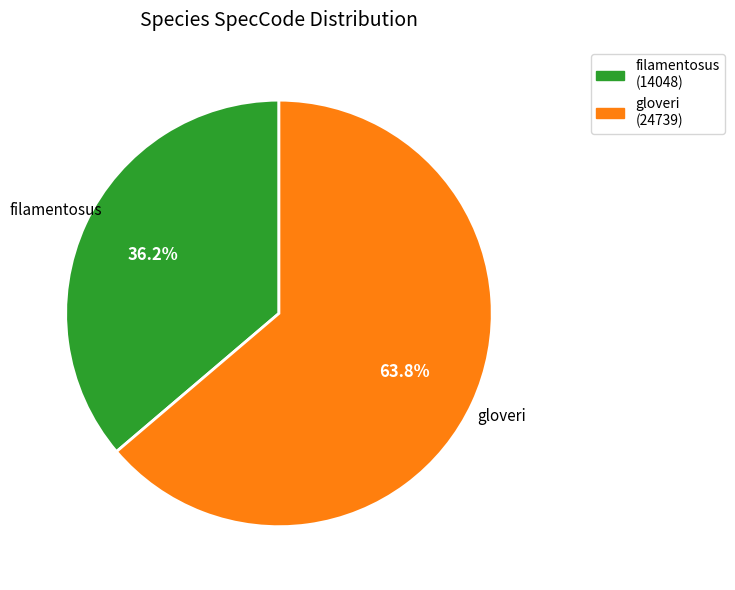

What portion of the pie excludes filamentosus?

63.8%